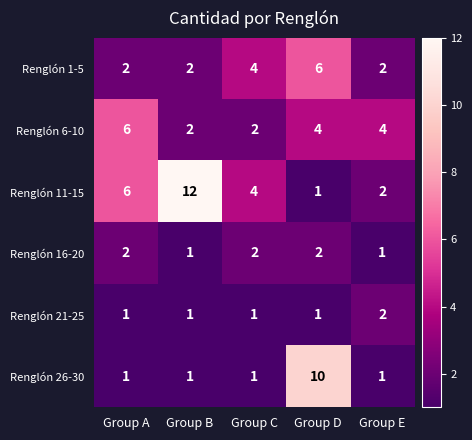

List the labels in order of Renglón 11-15 value, smallest first.

Group D, Group E, Group C, Group A, Group B